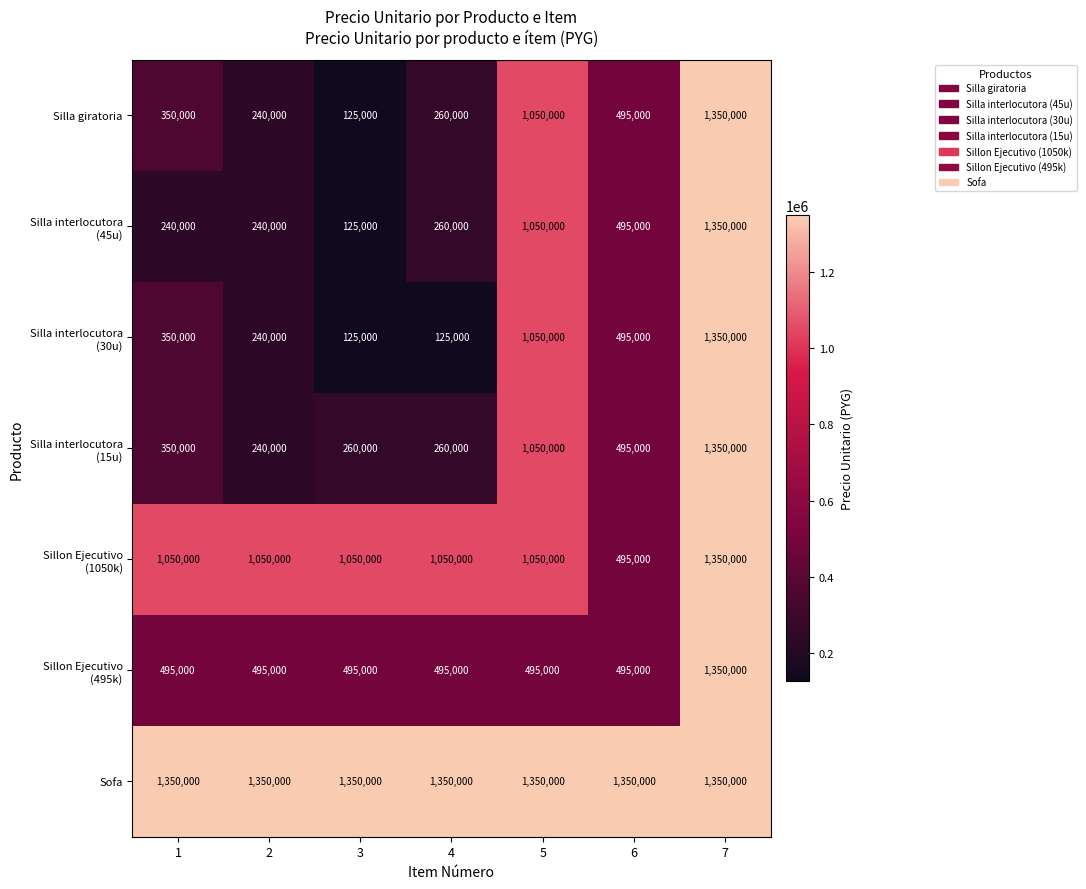

What is the greatest value displayed?

1350000